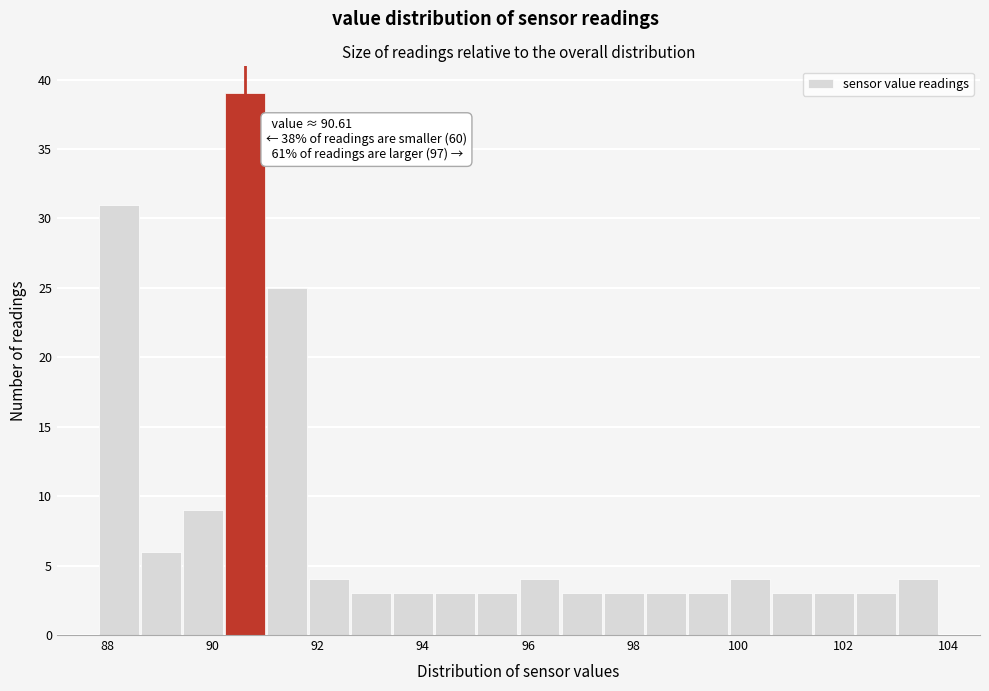

Over which range of the x-axis is the bar tallest?

90.2 to 91.0